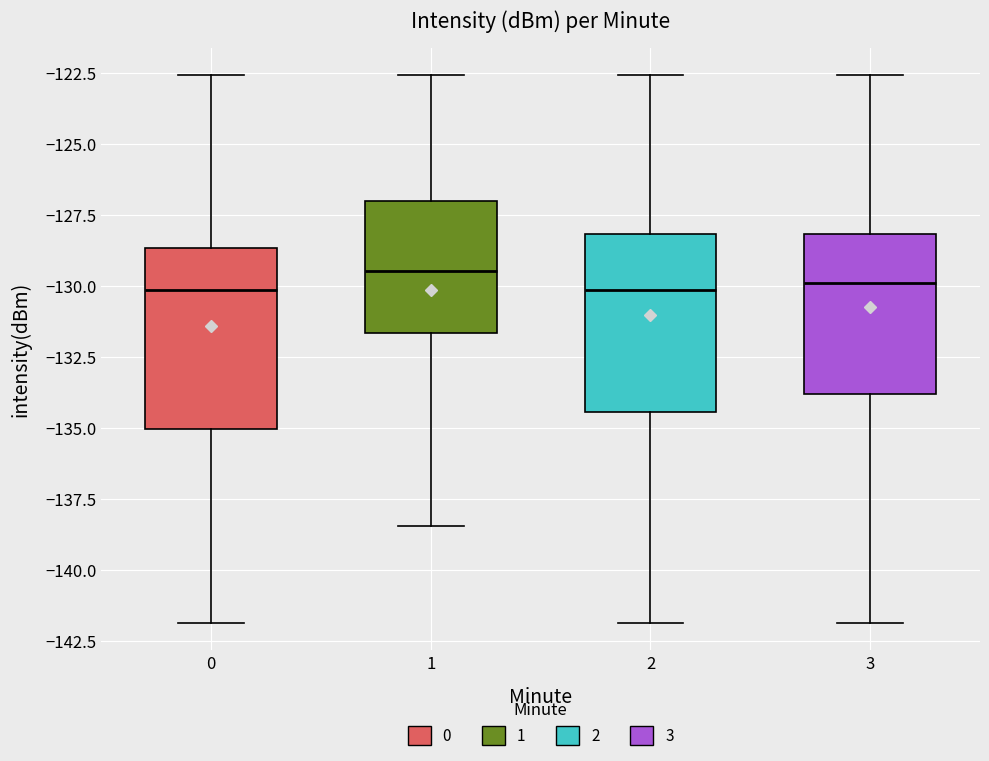

Reading left to right, transcribe this box plot: for each box, give where its median line is, the range the box spans, and where its two whiskers end, as read against the y-axis. The values are not printed on the chart, so give them approximately, as read against the axis.

0: median -130.0, box -135.0 to -128.5, whiskers -142.0 to -122.5
1: median -129.5, box -131.5 to -127.0, whiskers -138.5 to -122.5
2: median -130.0, box -134.5 to -128.0, whiskers -142.0 to -122.5
3: median -130.0, box -134.0 to -128.0, whiskers -142.0 to -122.5